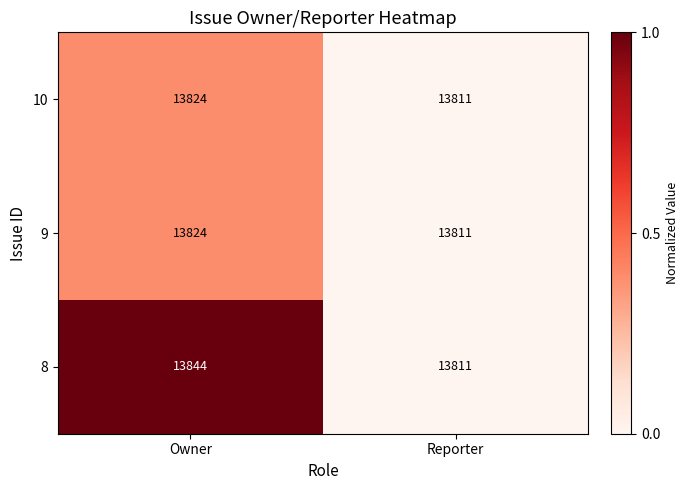

What is the total value across all series at Owner?

41492